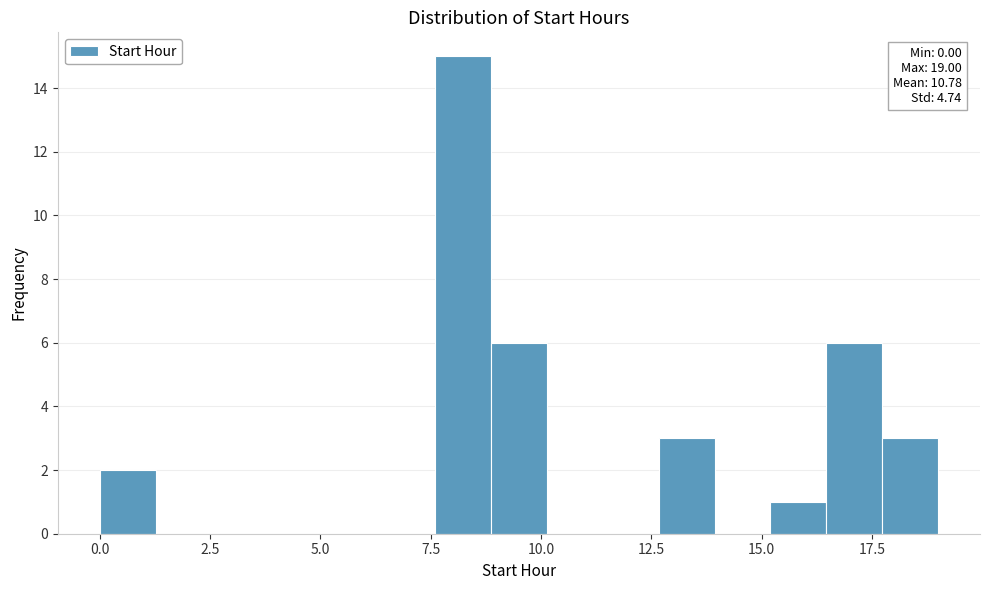

Read against the x-axis, roughly where is the centre of the tallest bar?

8.0